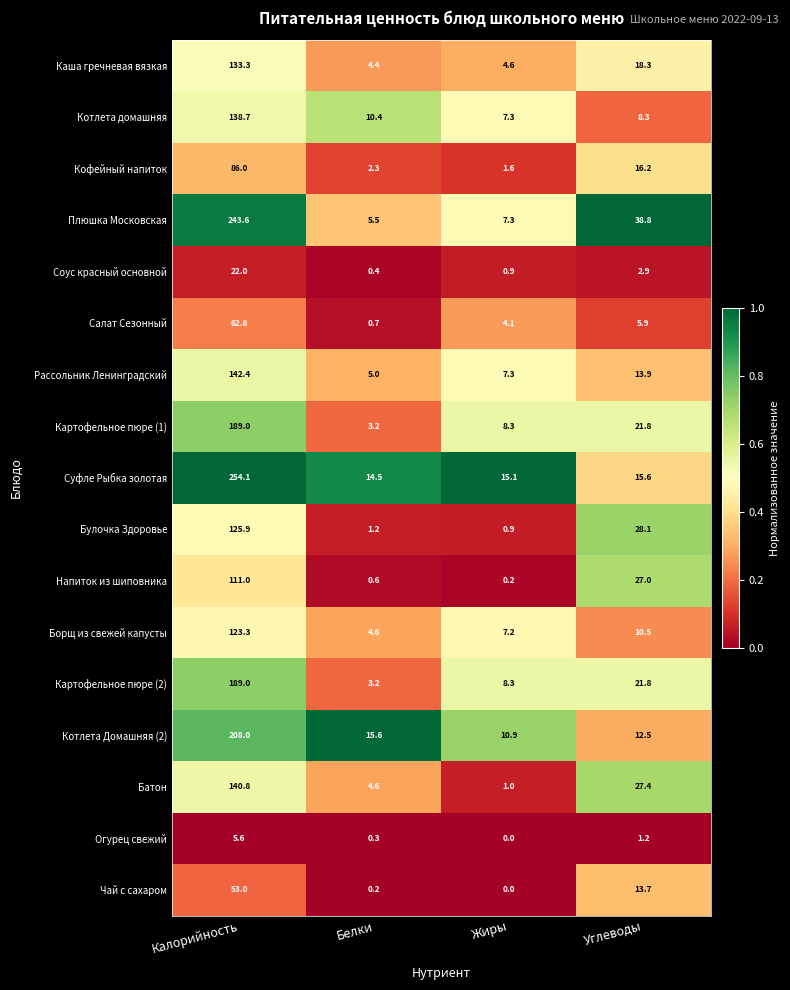

What is the maximum value shown in the chart?

254.1